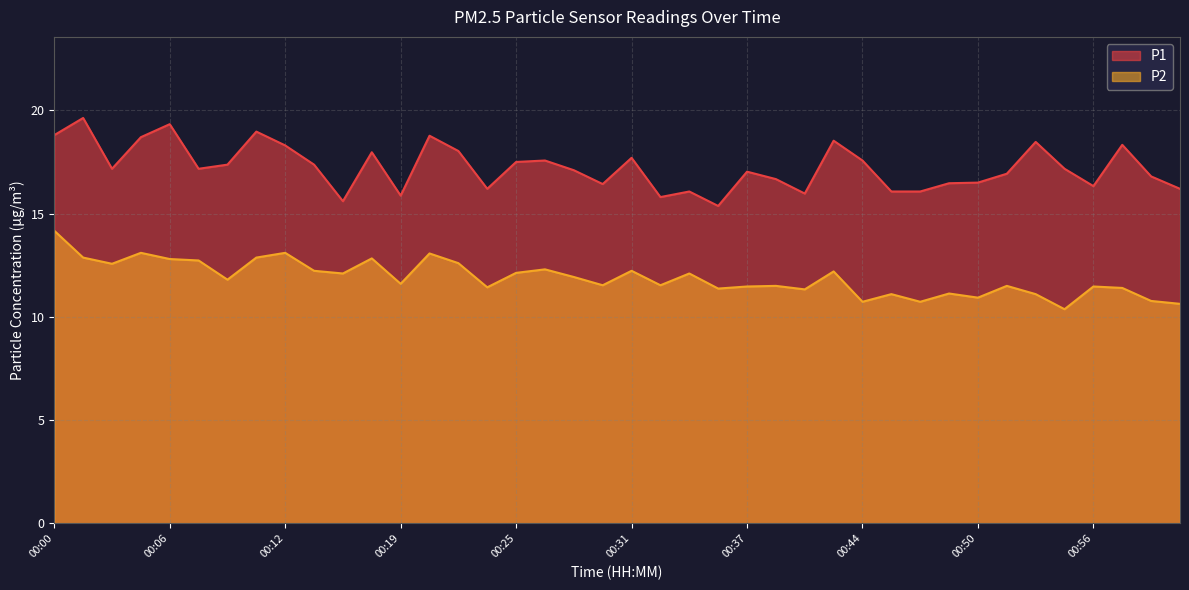

What is the label of the 18th point from the left?

00:26